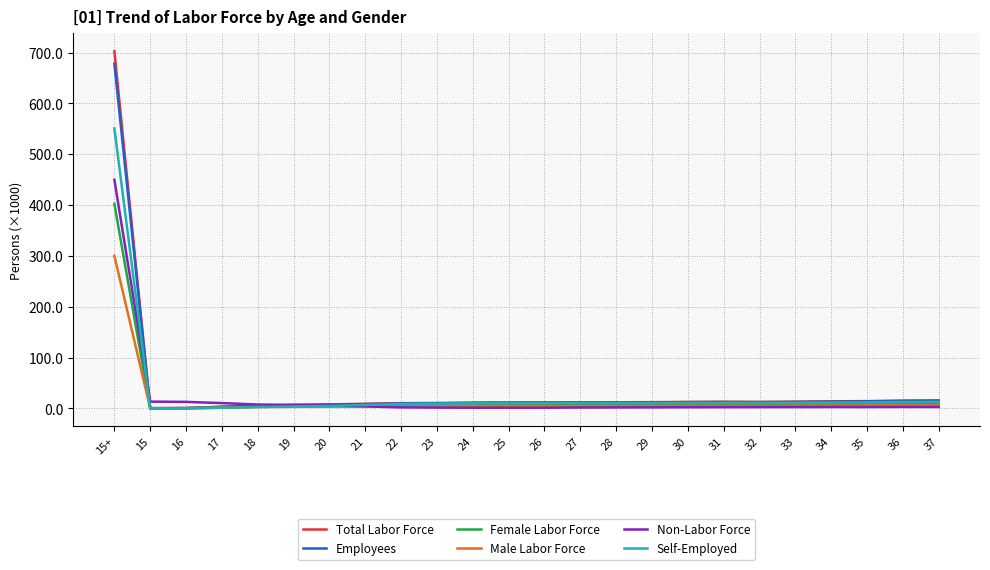

What are all the series names shown in the legend?

Total Labor Force, Employees, Female Labor Force, Male Labor Force, Non-Labor Force, Self-Employed